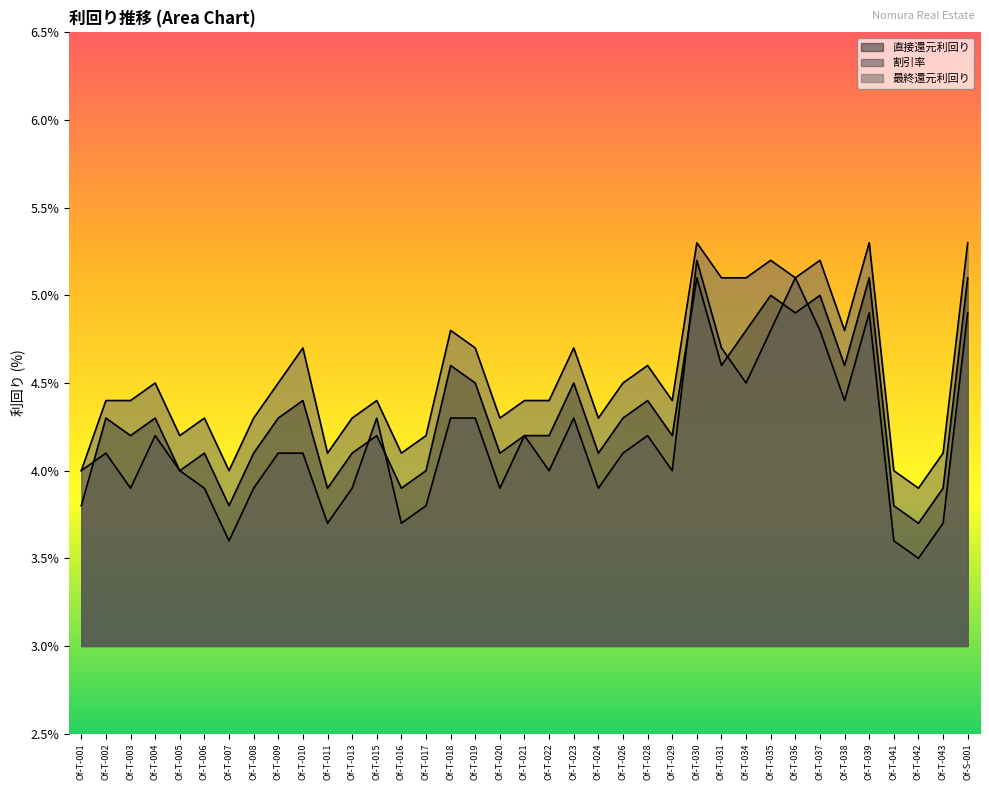

Does the chart have visible grid lines?

No